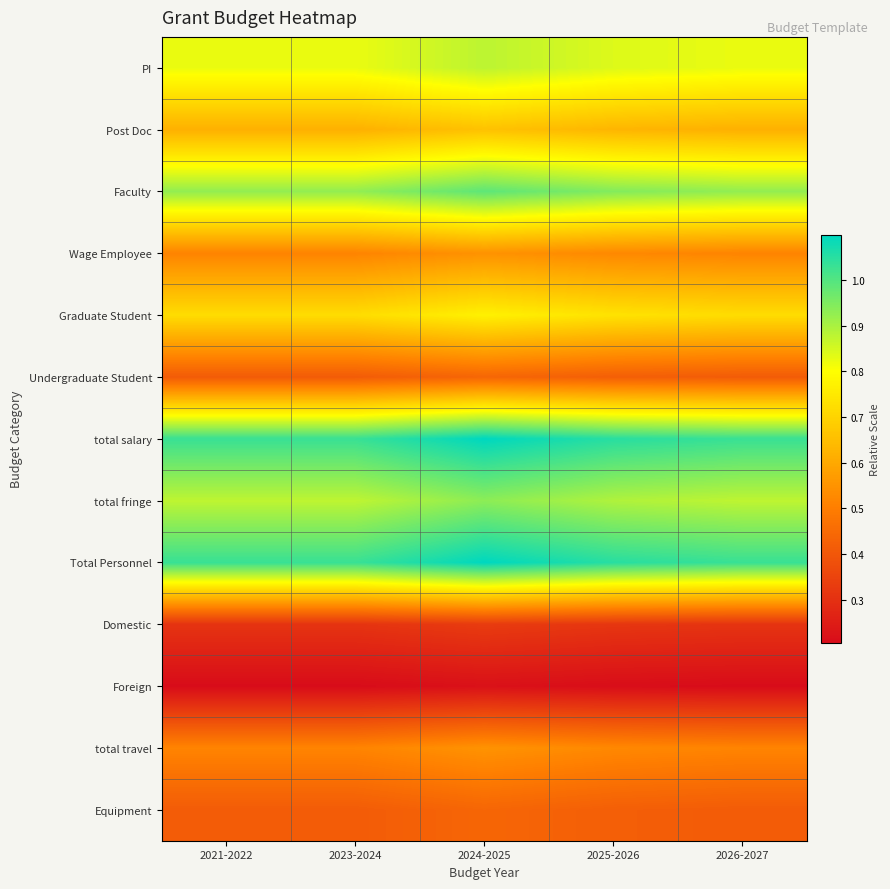

Reading right to left, transcribe all the data shown in this chart.

PI: 2026-2027=0.8	2025-2026=0.8	2024-2025=0.9	2023-2024=0.8	2021-2022=0.8
Post Doc: 2026-2027=0.6	2025-2026=0.6	2024-2025=0.7	2023-2024=0.6	2021-2022=0.6
Faculty: 2026-2027=0.9	2025-2026=0.9	2024-2025=1.0	2023-2024=0.9	2021-2022=0.9
Wage Employee: 2026-2027=0.5	2025-2026=0.5	2024-2025=0.5	2023-2024=0.5	2021-2022=0.5
Graduate Student: 2026-2027=0.7	2025-2026=0.7	2024-2025=0.8	2023-2024=0.7	2021-2022=0.7
Undergraduate Student: 2026-2027=0.4	2025-2026=0.4	2024-2025=0.4	2023-2024=0.4	2021-2022=0.4
total salary: 2026-2027=1.0	2025-2026=1.1	2024-2025=1.1	2023-2024=1.0	2021-2022=1.0
total fringe: 2026-2027=0.9	2025-2026=0.9	2024-2025=0.9	2023-2024=0.9	2021-2022=0.9
Total Personnel: 2026-2027=1.0	2025-2026=1.1	2024-2025=1.1	2023-2024=1.0	2021-2022=1.0
Domestic: 2026-2027=0.3	2025-2026=0.3	2024-2025=0.3	2023-2024=0.3	2021-2022=0.3
Foreign: 2026-2027=0.2	2025-2026=0.2	2024-2025=0.2	2023-2024=0.2	2021-2022=0.2
total travel: 2026-2027=0.5	2025-2026=0.5	2024-2025=0.5	2023-2024=0.5	2021-2022=0.5
Equipment: 2026-2027=0.4	2025-2026=0.4	2024-2025=0.4	2023-2024=0.4	2021-2022=0.4